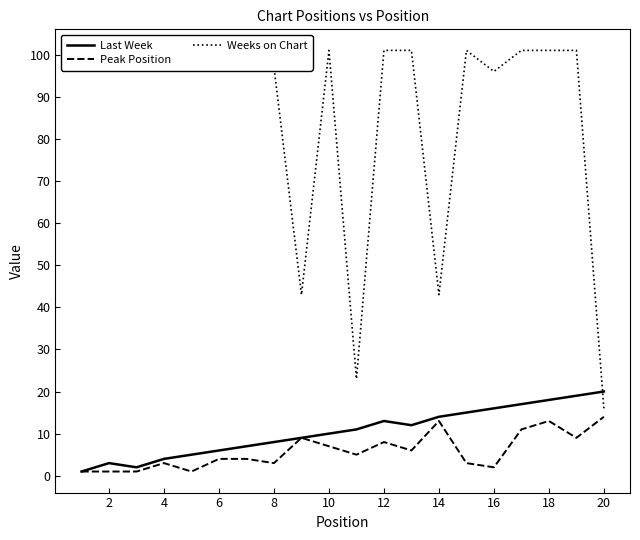

The value of Peak Position at 20 is 14. True or false?

True